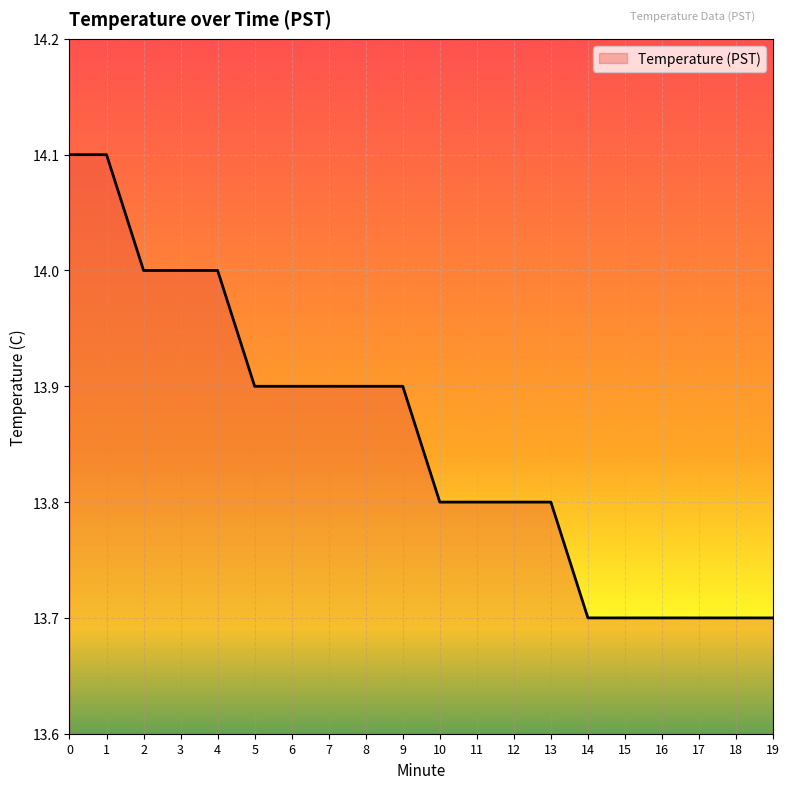

What is the approximate value at 19?

13.7